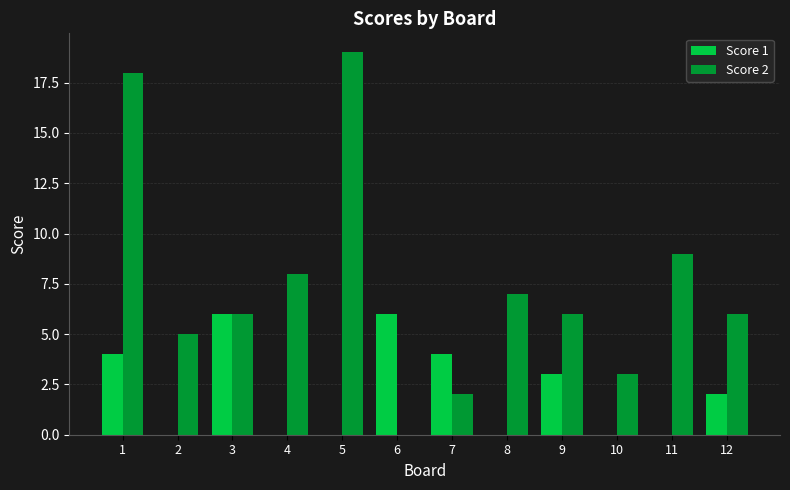

Which series changed the most between 4 and 8?

Score 2